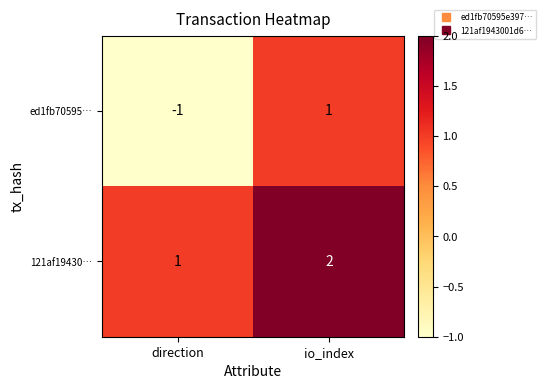

What is the minimum value shown in the chart?

-1